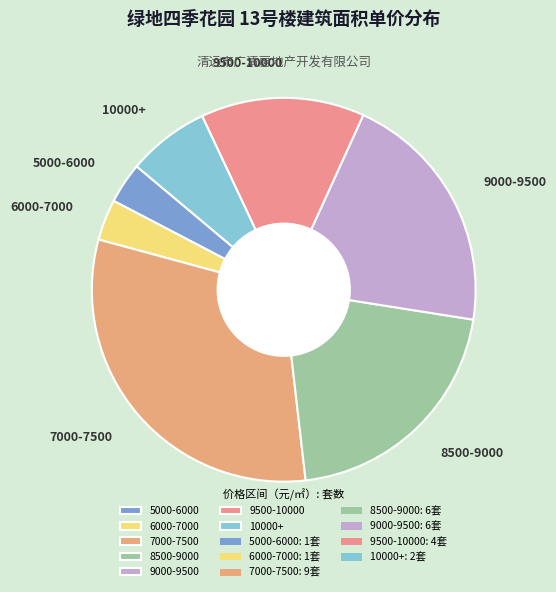

How many segments does this pie chart have?

7